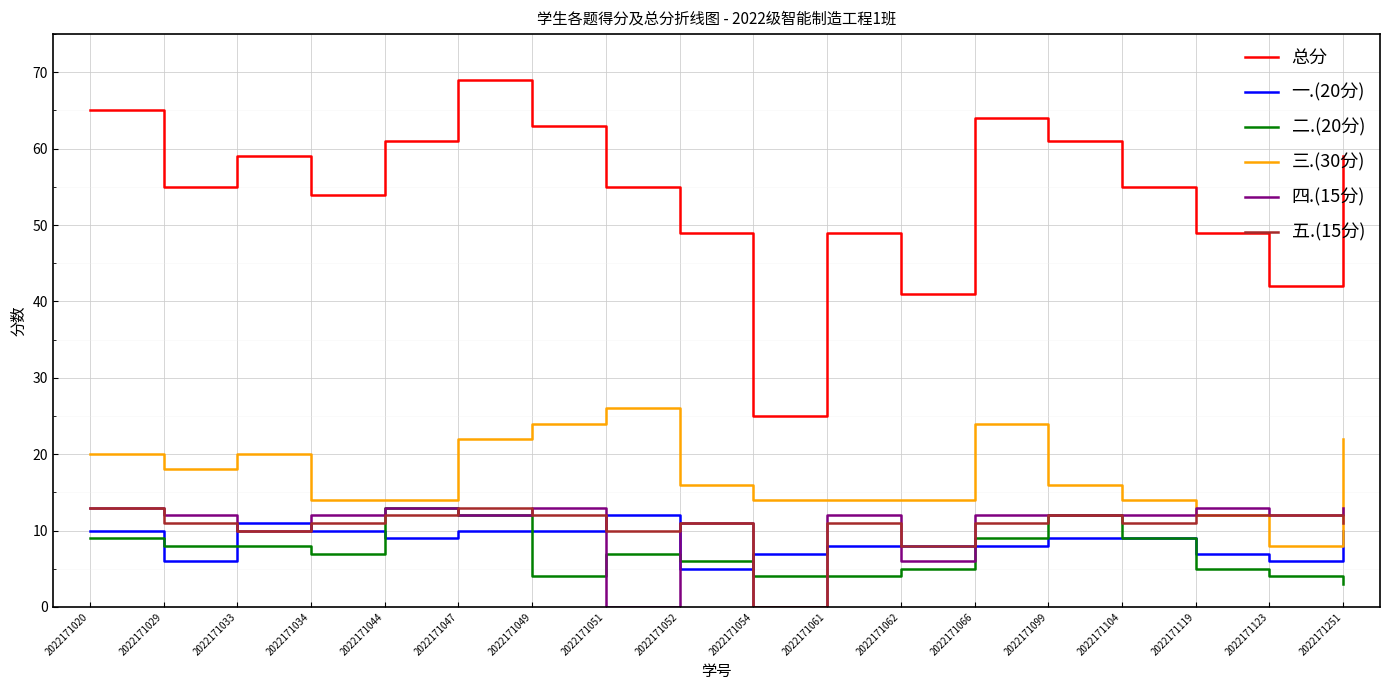

What is the difference between the 五.(15分) values at 2022171044 and 2022171062?

4